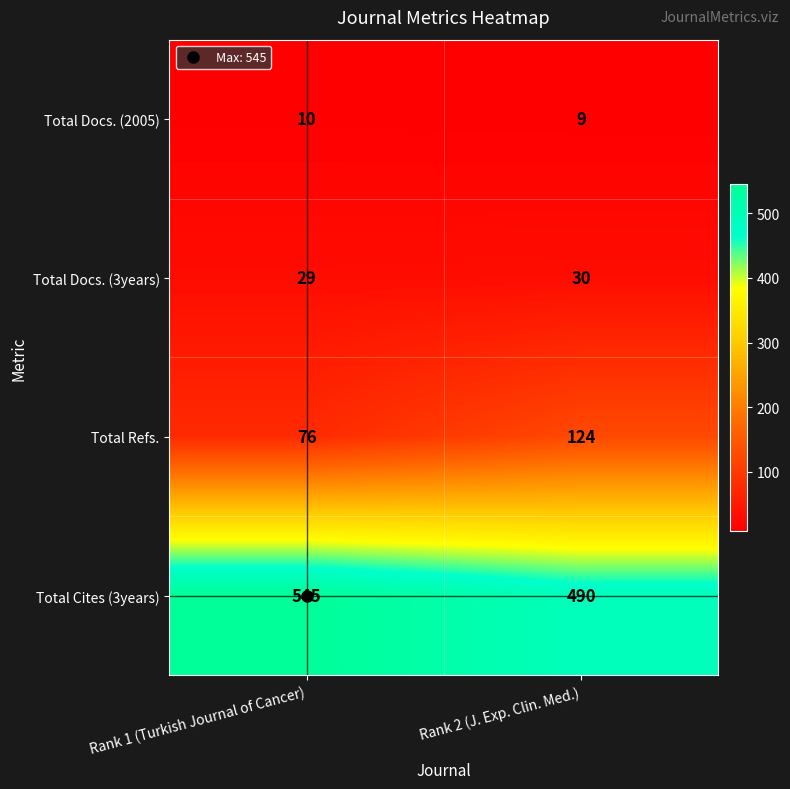

At which label is Total Cites (3years) closest to 517?

Rank 2 (J. Exp. Clin. Med.)